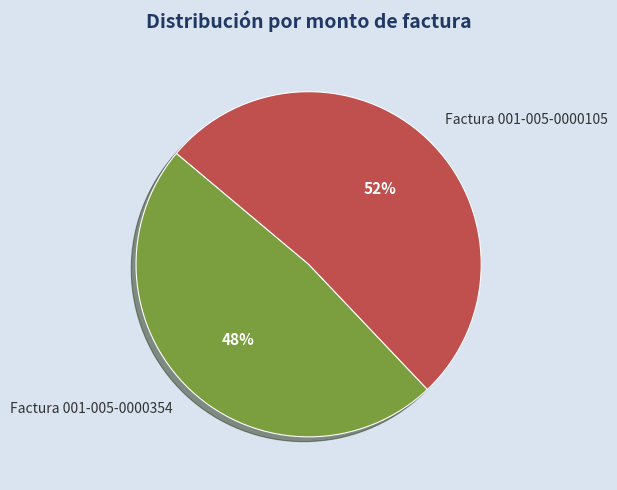

Combined, do Factura 001-005-0000354 and Factura 001-005-0000105 account for over 50%?

Yes